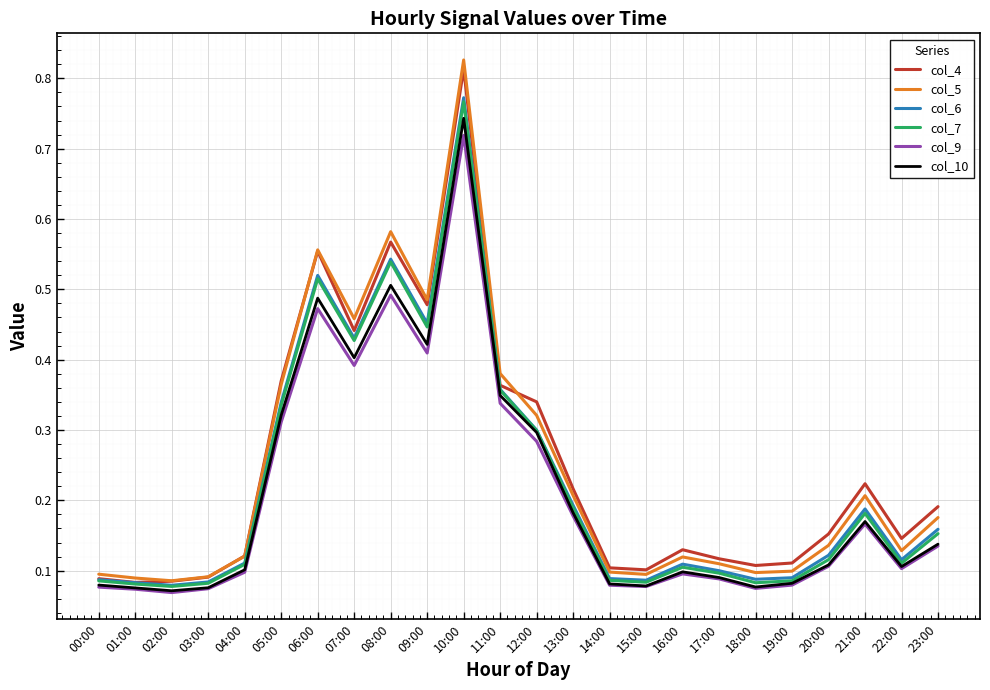

Between 12:00 and 14:00, which series saw the biggest shift?

col_4